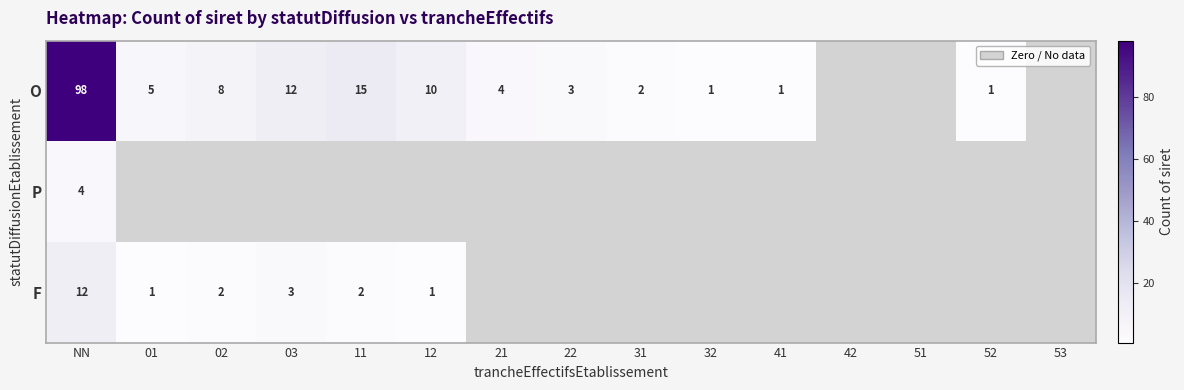

Is it true that P equals 1 at NN?

False